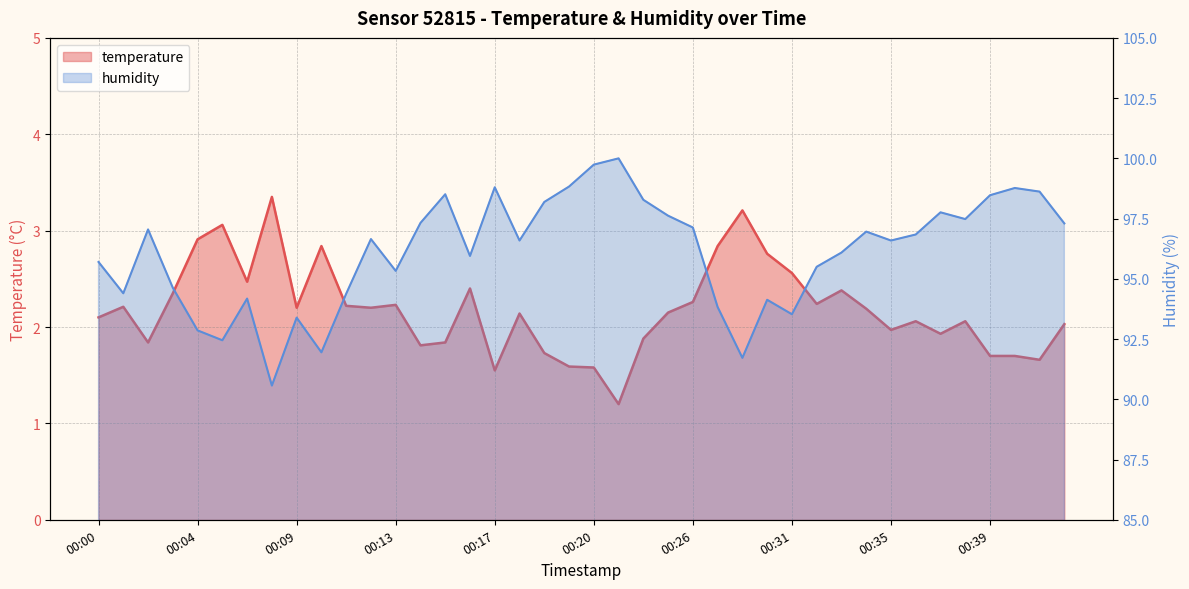

Is it true that humidity equals 97.1 at 00:26?

True